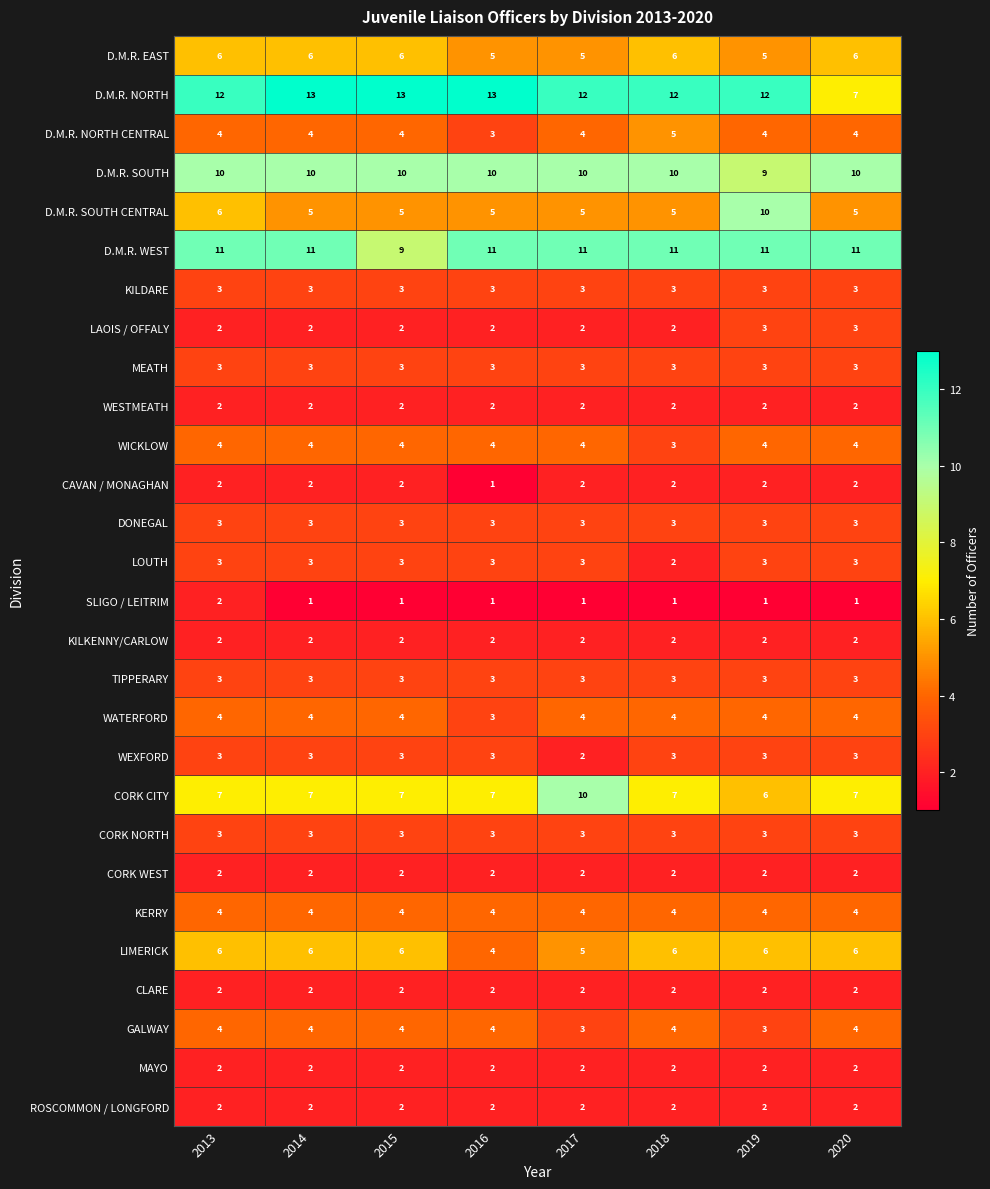

What is the sum of all LIMERICK values?

45